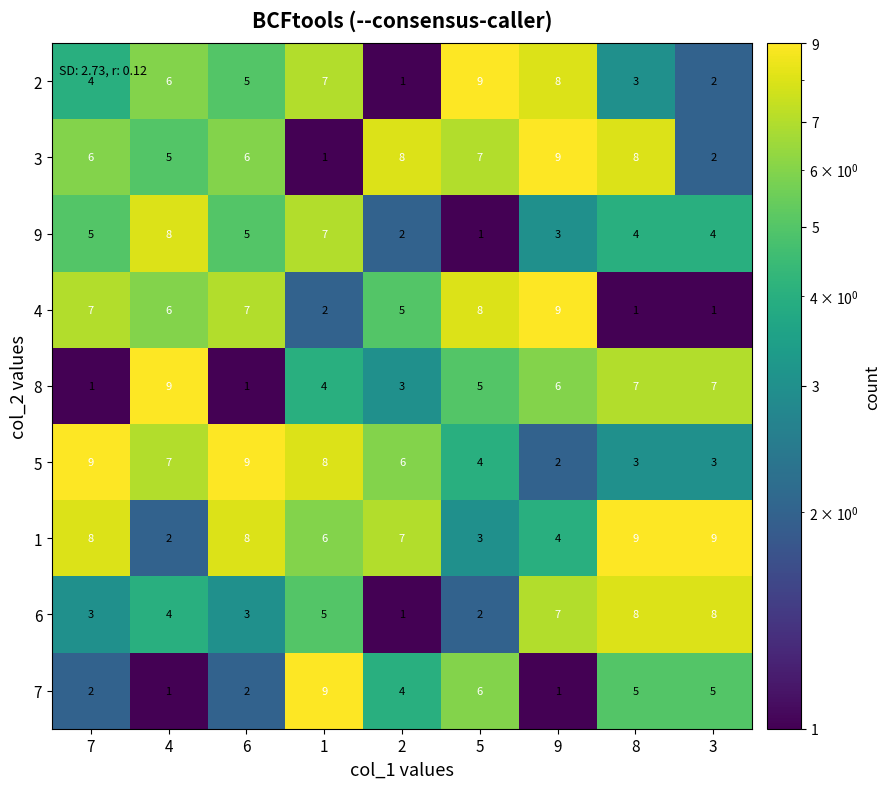

At how many categories does at least one series exceed 7?

9